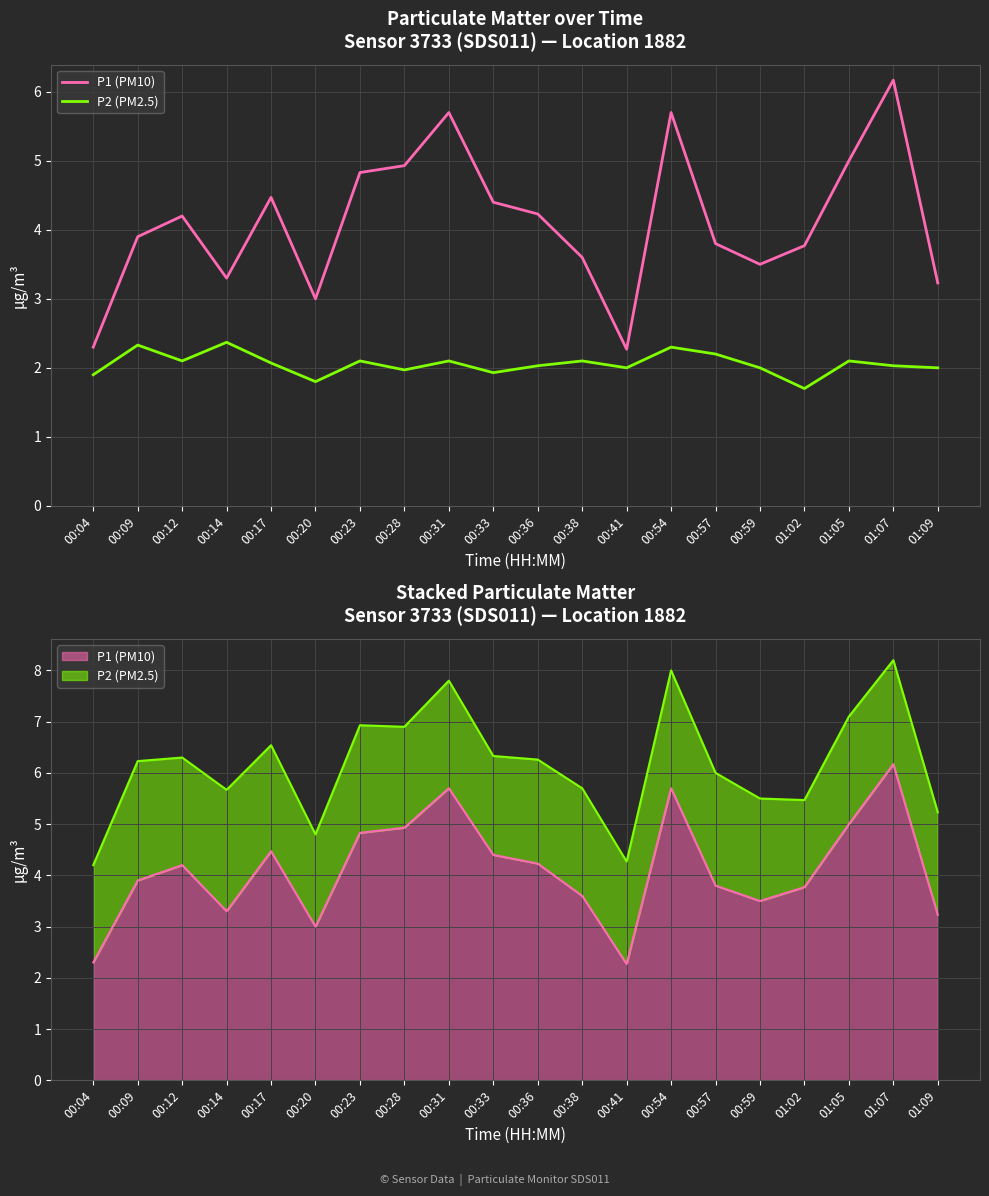

Between 00:20 and 01:09, which series saw the biggest shift?

P1 (PM10)